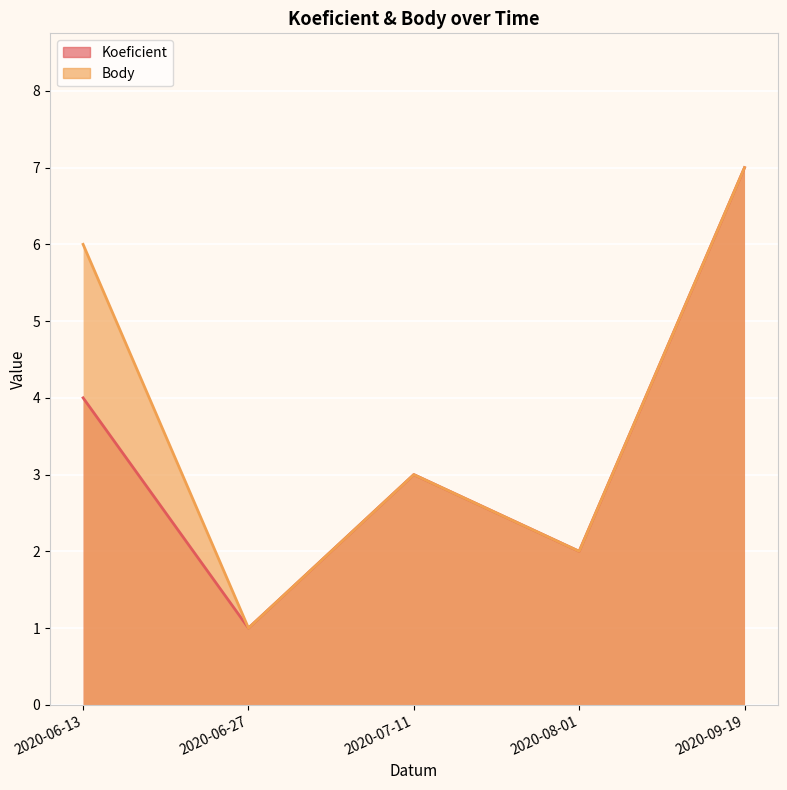

What is the label of the 1st point from the left?

2020-06-13